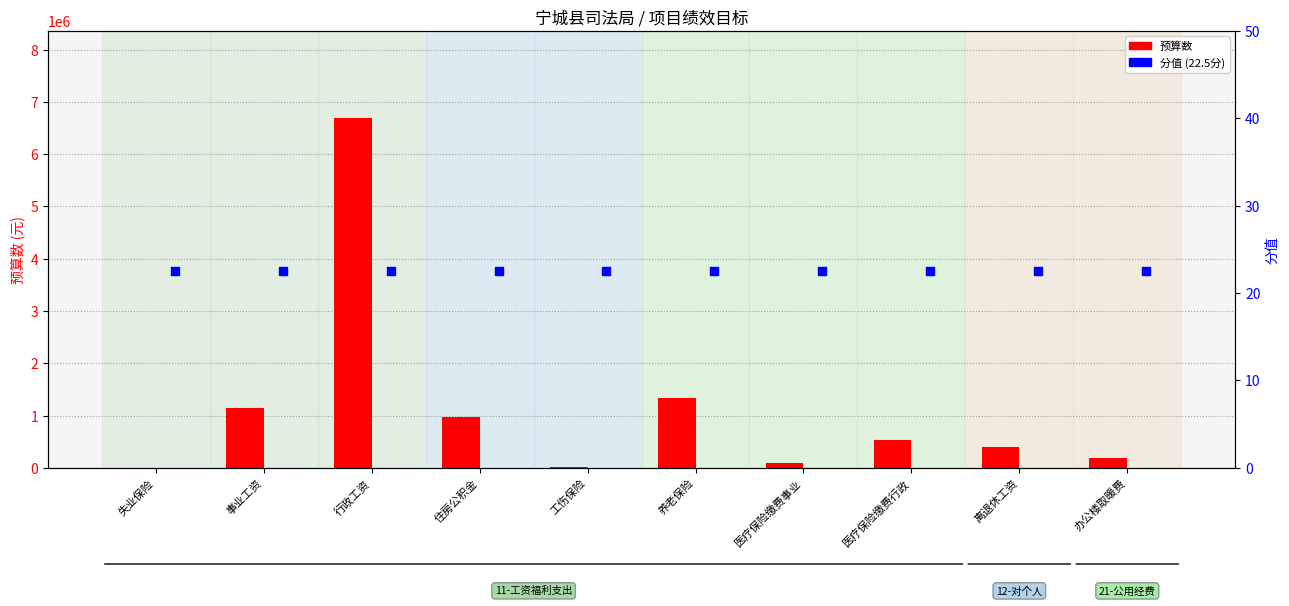

At which category is the sum across all series the highest?

行政工资